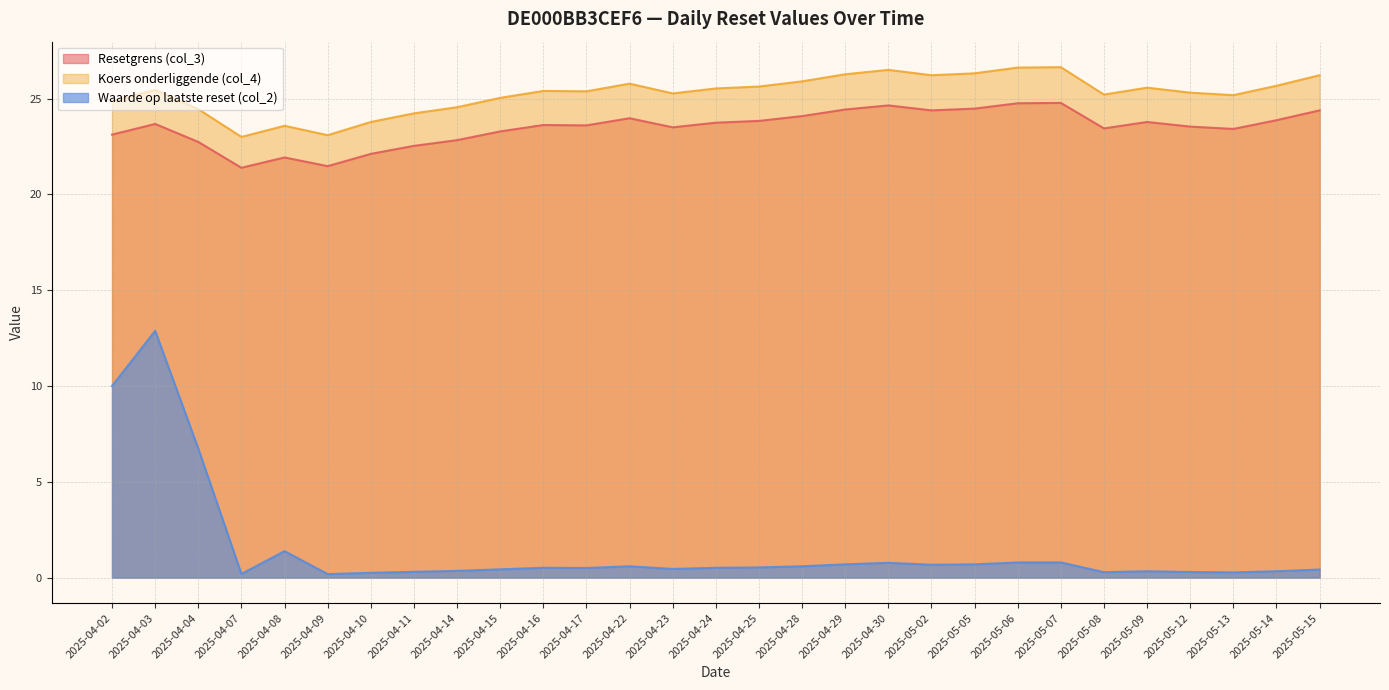

True or false: Waarde op laatste reset (col_2) and Koers onderliggende (col_4) intersect in this chart.

False